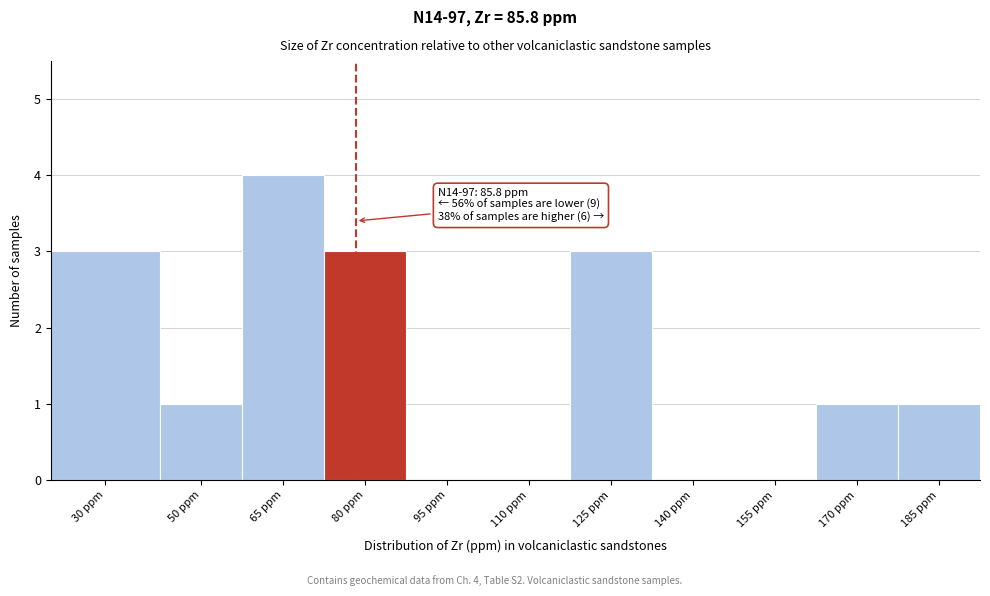

Reading left to right, what are all the values shown in this chart?

30 ppm=3	50 ppm=1	65 ppm=4	80 ppm=3	95 ppm=0	110 ppm=0	125 ppm=3	140 ppm=0	155 ppm=0	170 ppm=1	185 ppm=1